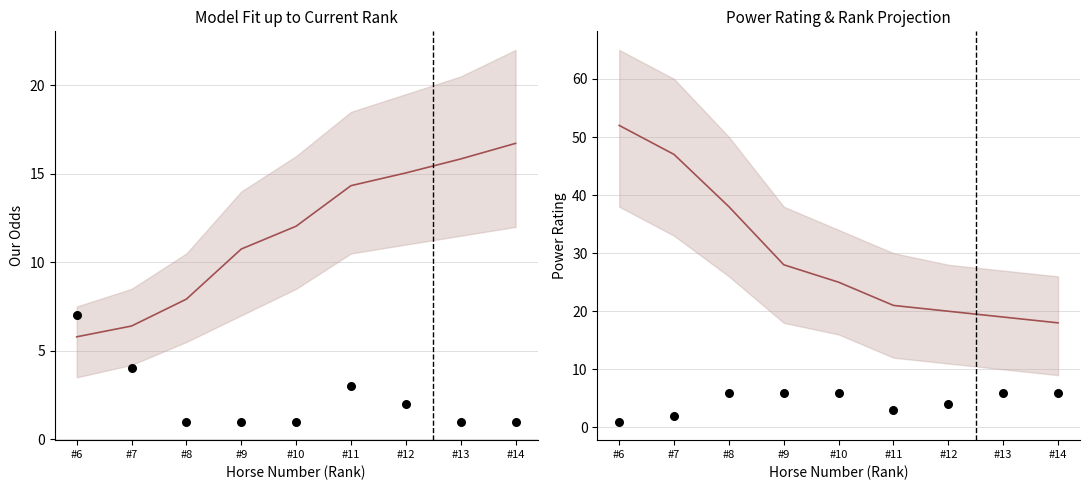

Which series has the largest total across all categories?

Power Rating